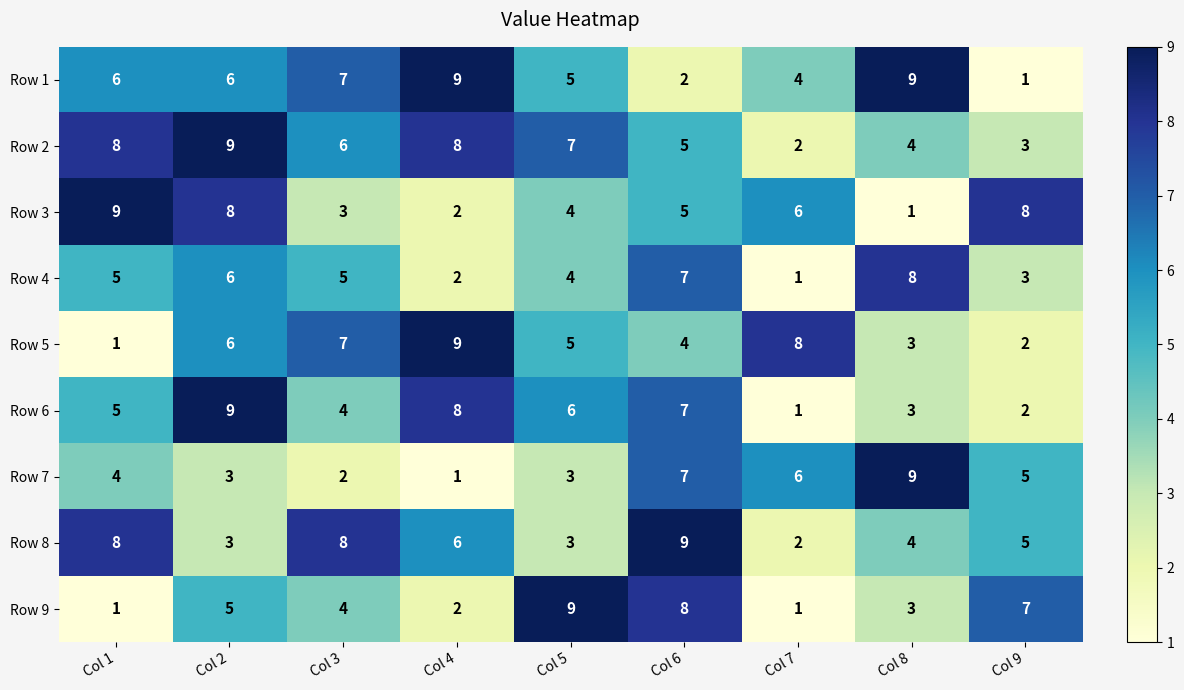

True or false: Row 3 has a value of 5 at Col 6.

True